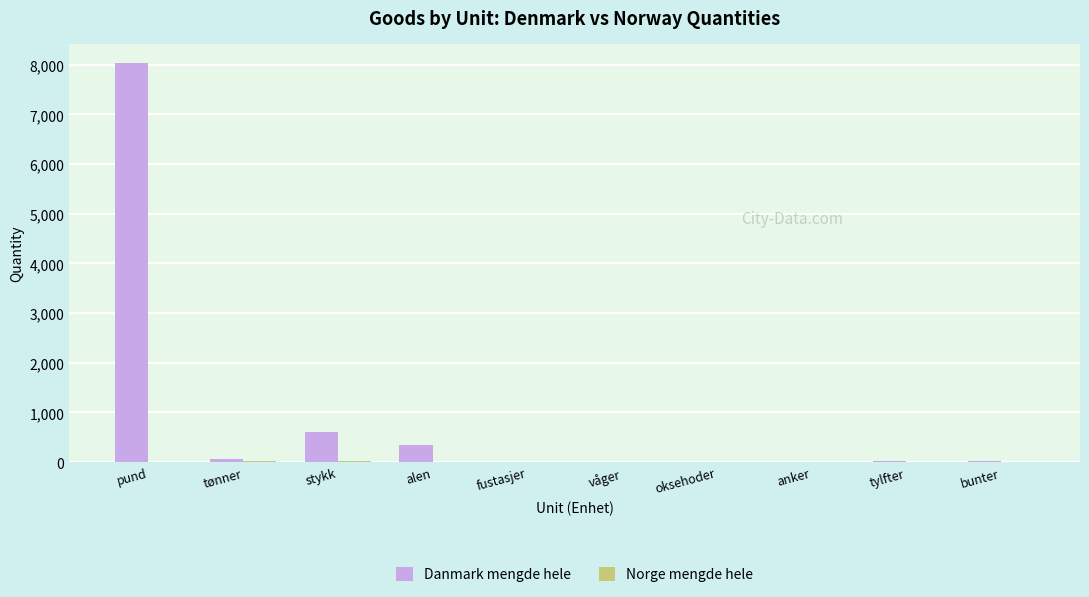

What is the sum of all Danmark mengde hele values?

9077